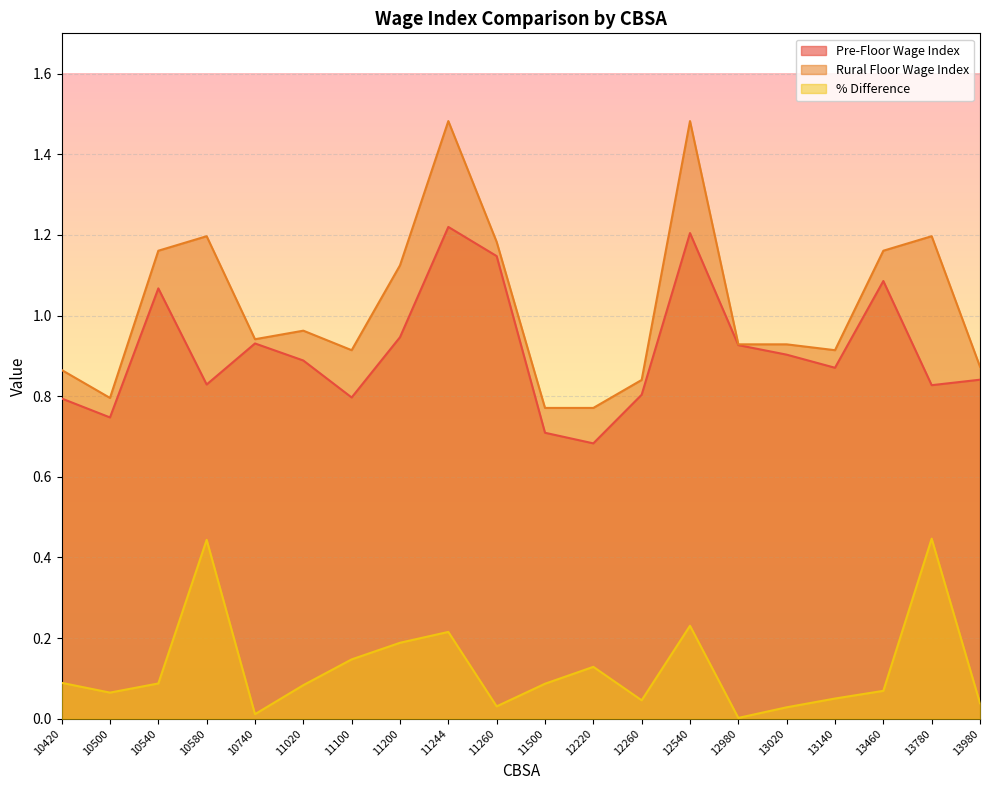

Rank the series at 13020 from lowest to highest value.

% Difference, Pre-Floor Wage Index, Rural Floor Wage Index